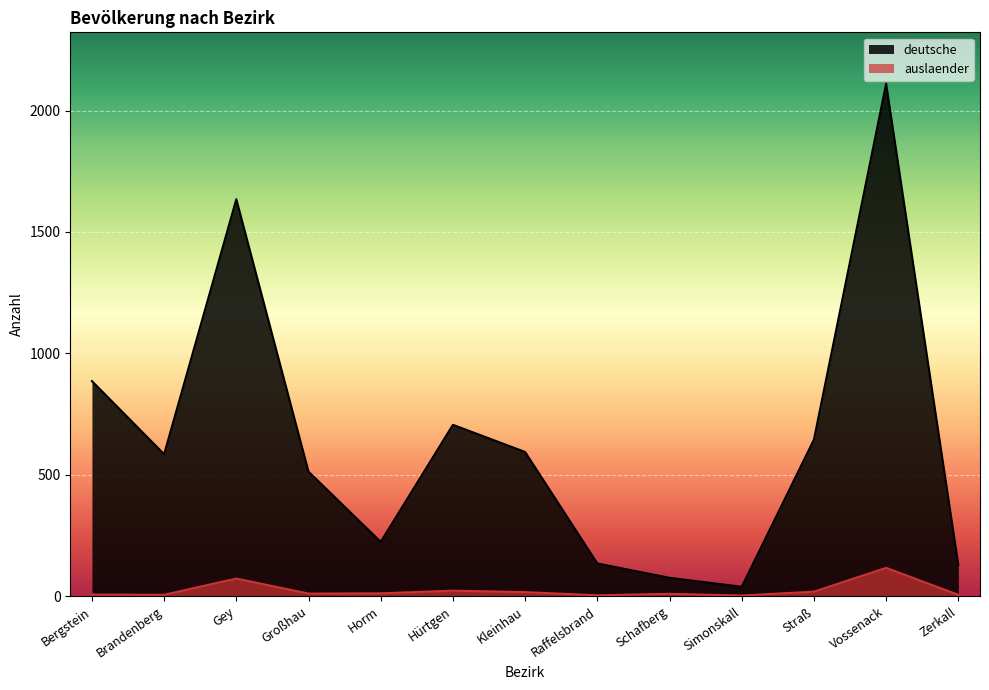

List the series in order of their peak value, lowest first.

auslaender, deutsche